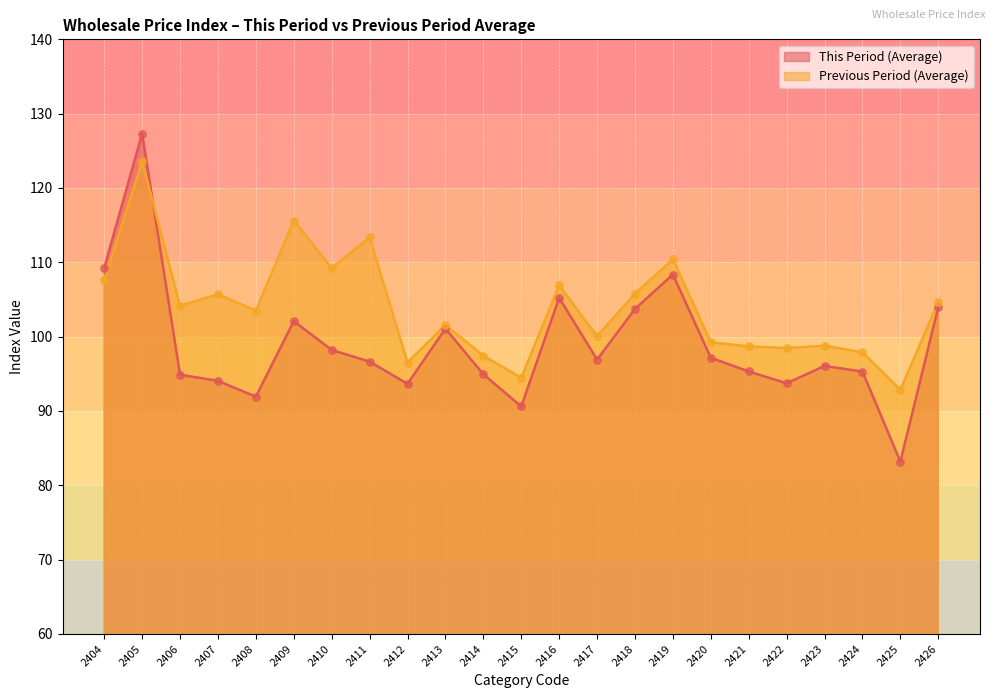

What are all the series names shown in the legend?

This Period (Average), Previous Period (Average)